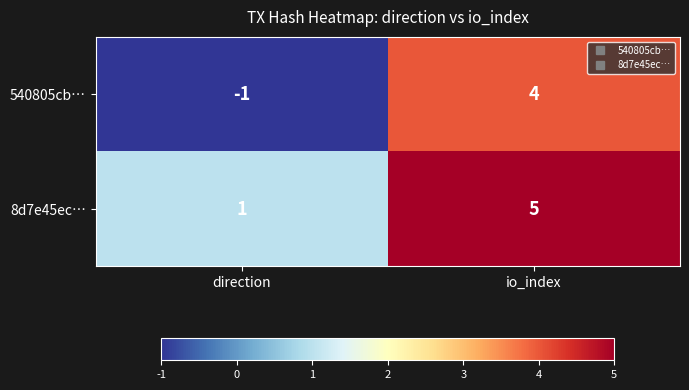

Where is 8d7e45ec… nearest to the value 3?

direction